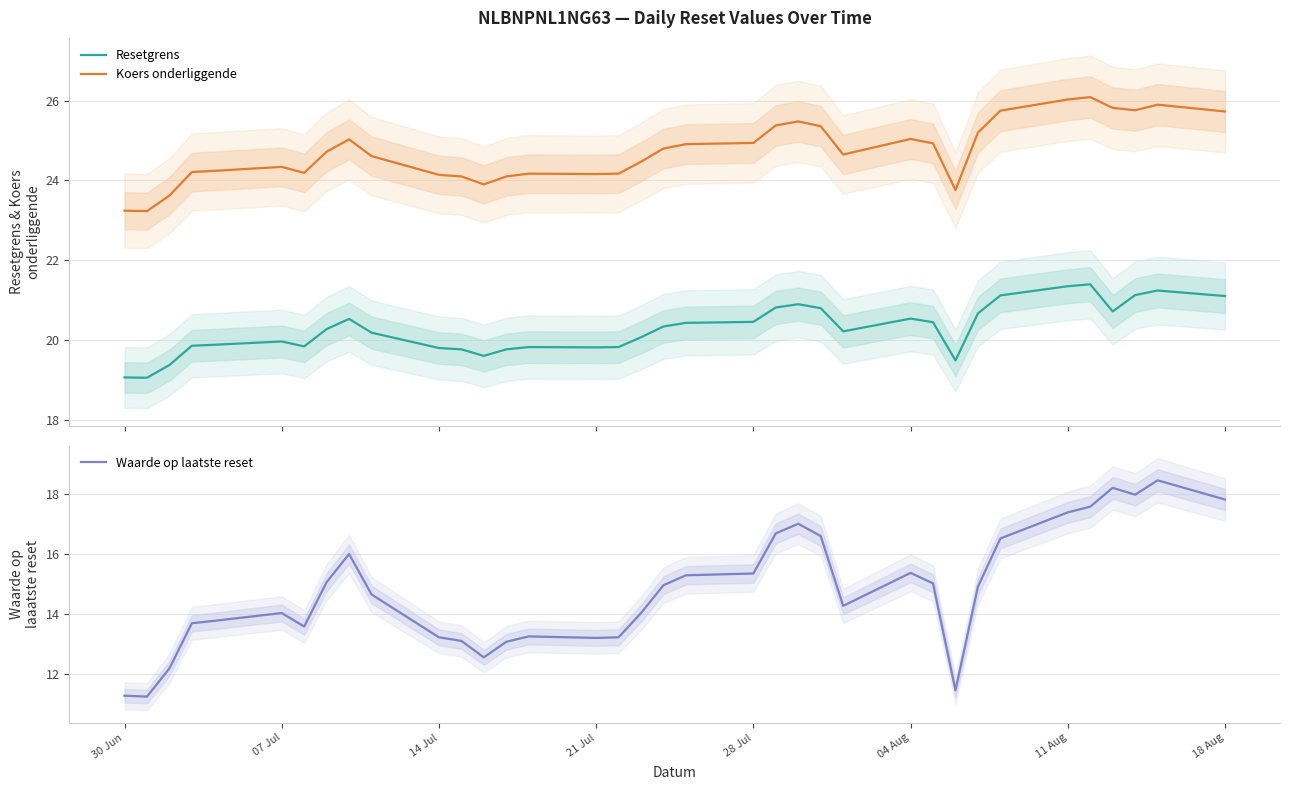

True or false: Resetgrens and Koers onderliggende cross at least once.

False